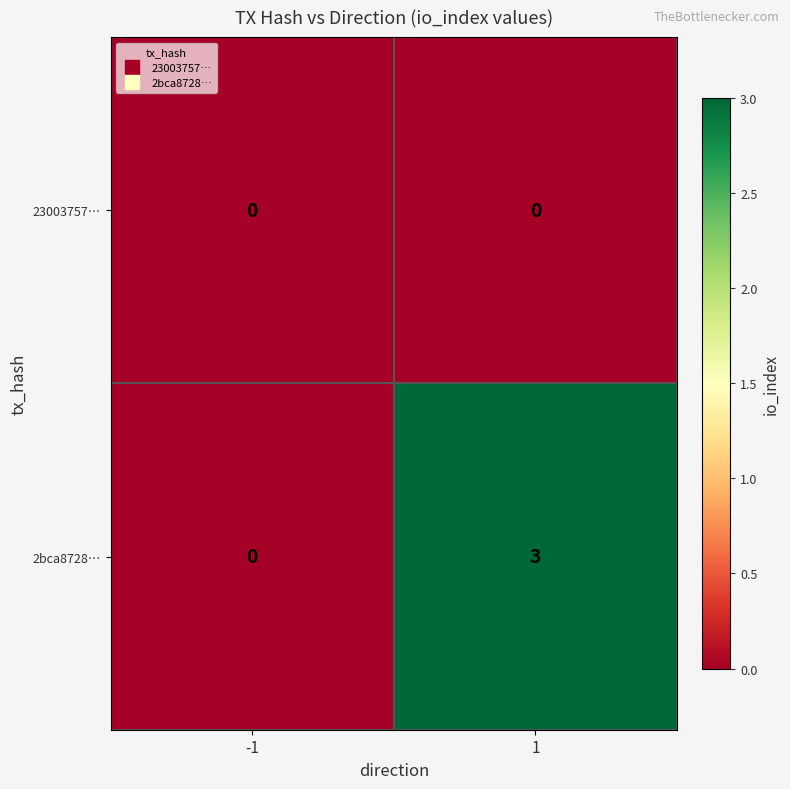

The value of 2bca8728… at -1 is 0. True or false?

True